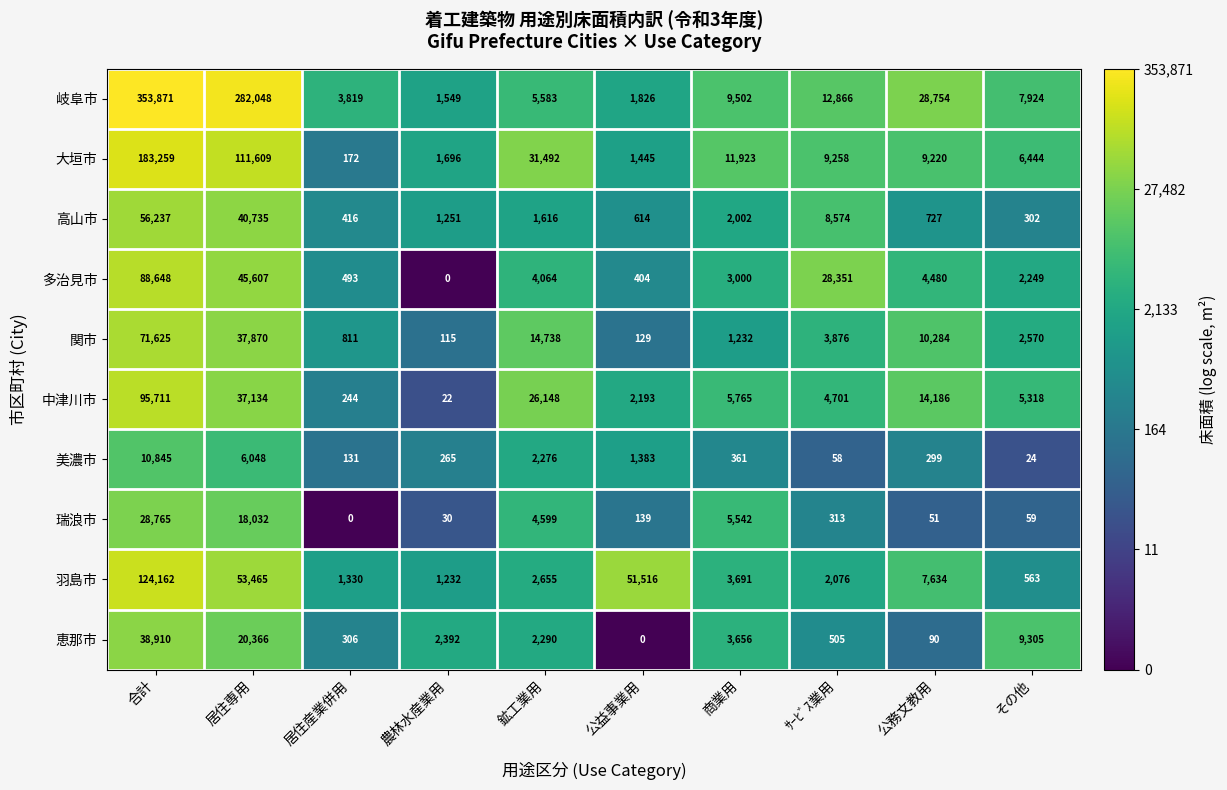

What is the highest value of the 瑞浪市 series?

28765